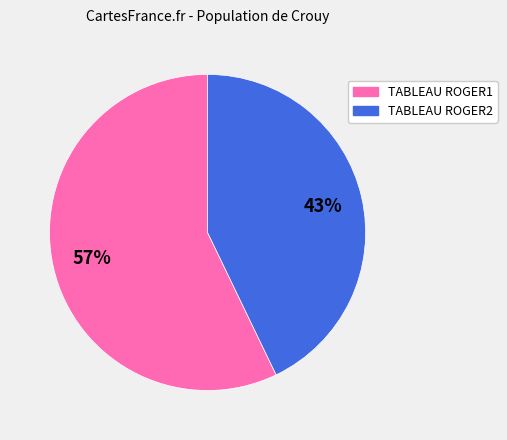

Count the number of slices in the pie.

2